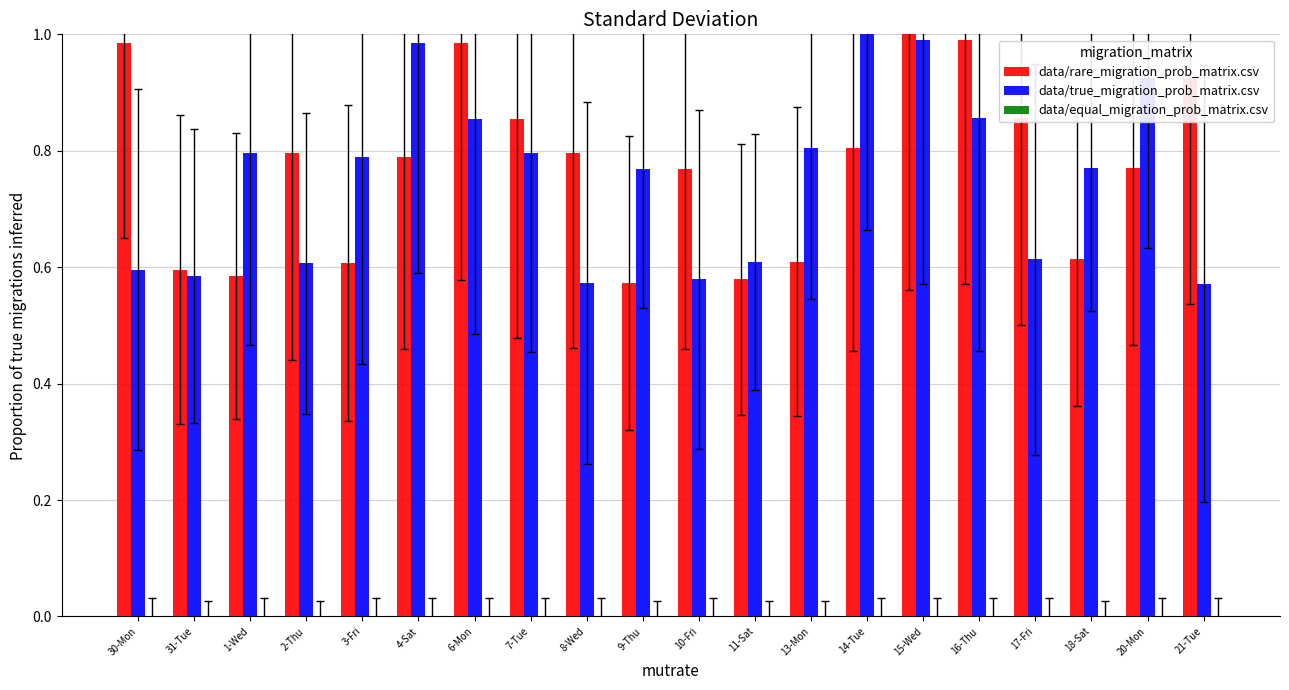

At 7-Tue, list the series in order from smallest to largest.

data/true_migration_prob_matrix.csv, data/rare_migration_prob_matrix.csv